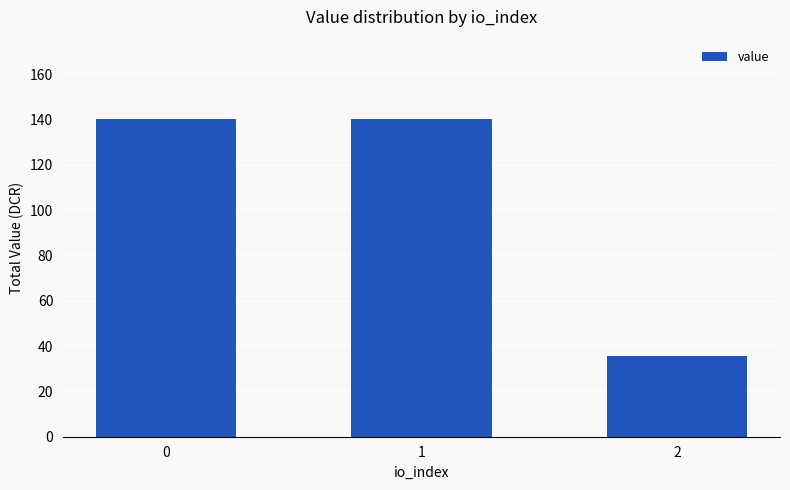

What is the greatest value displayed?

140.2